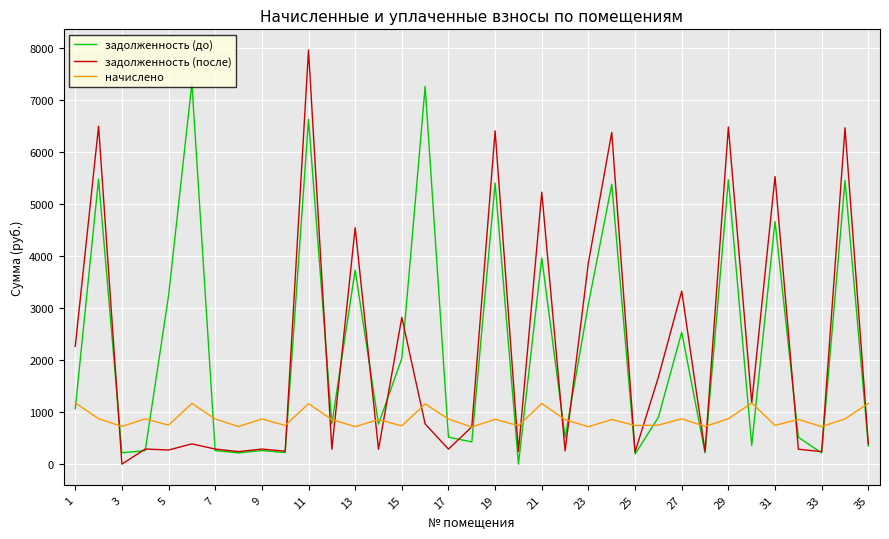

How many values in задолженность (после) are above zero?

34